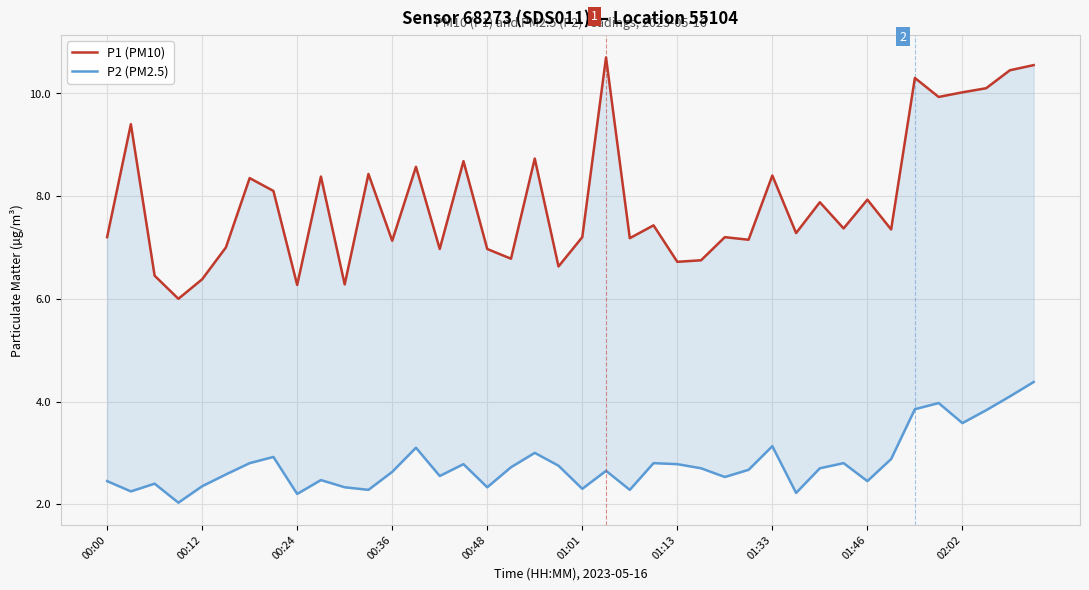

What is the difference between the P1 (PM10) values at 19 and 01:33?

1.5